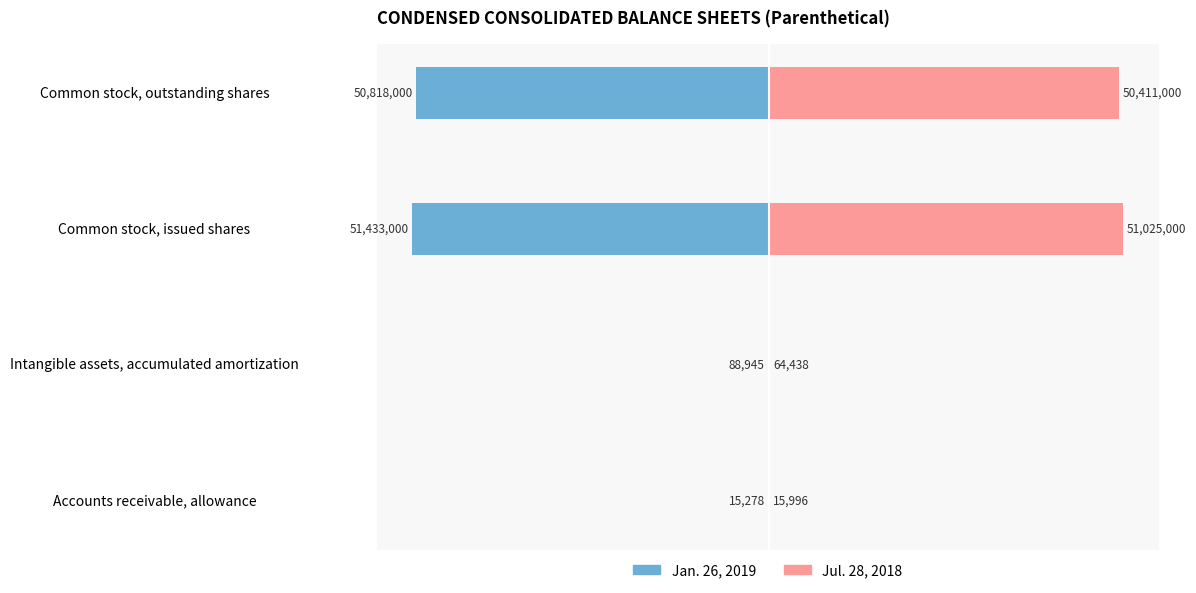

Between −2 and 0, which series saw the biggest shift?

Jan. 26, 2019